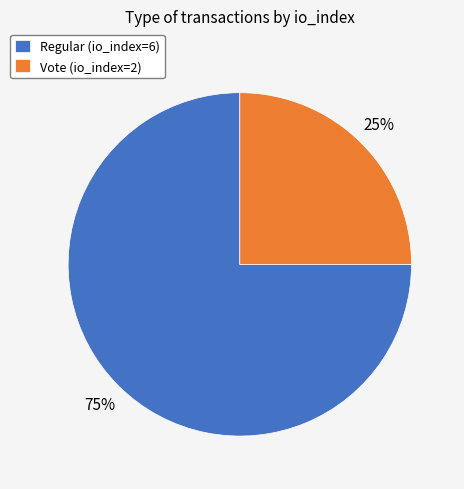

How many slices are in this pie chart?

2